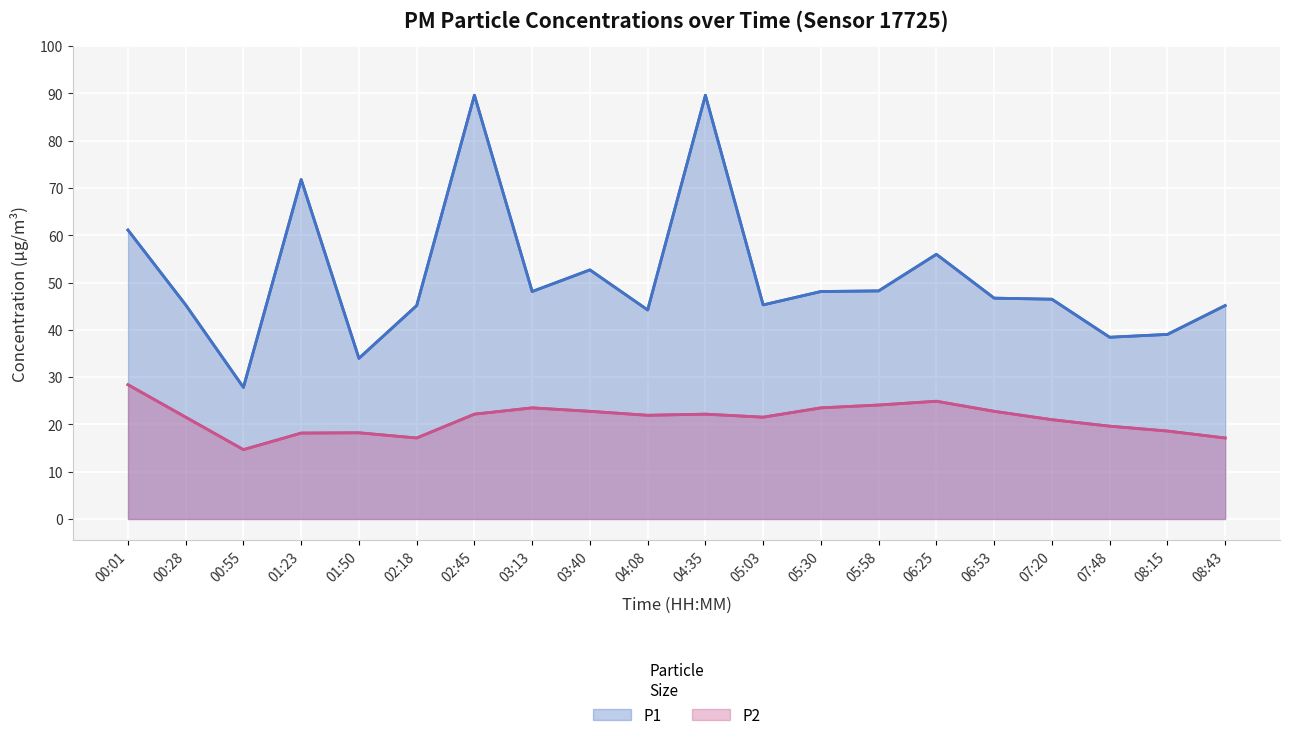

Where is the first local maximum for P1?

01:23